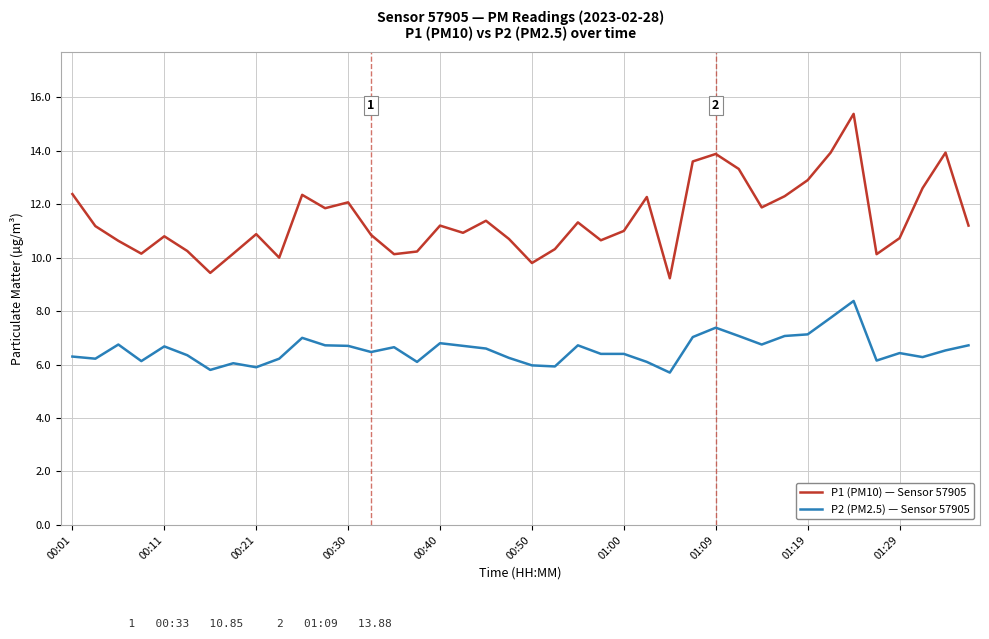

What is the difference between the maximum and minimum values in the P2 (PM2.5) — Sensor 57905 series?

2.7